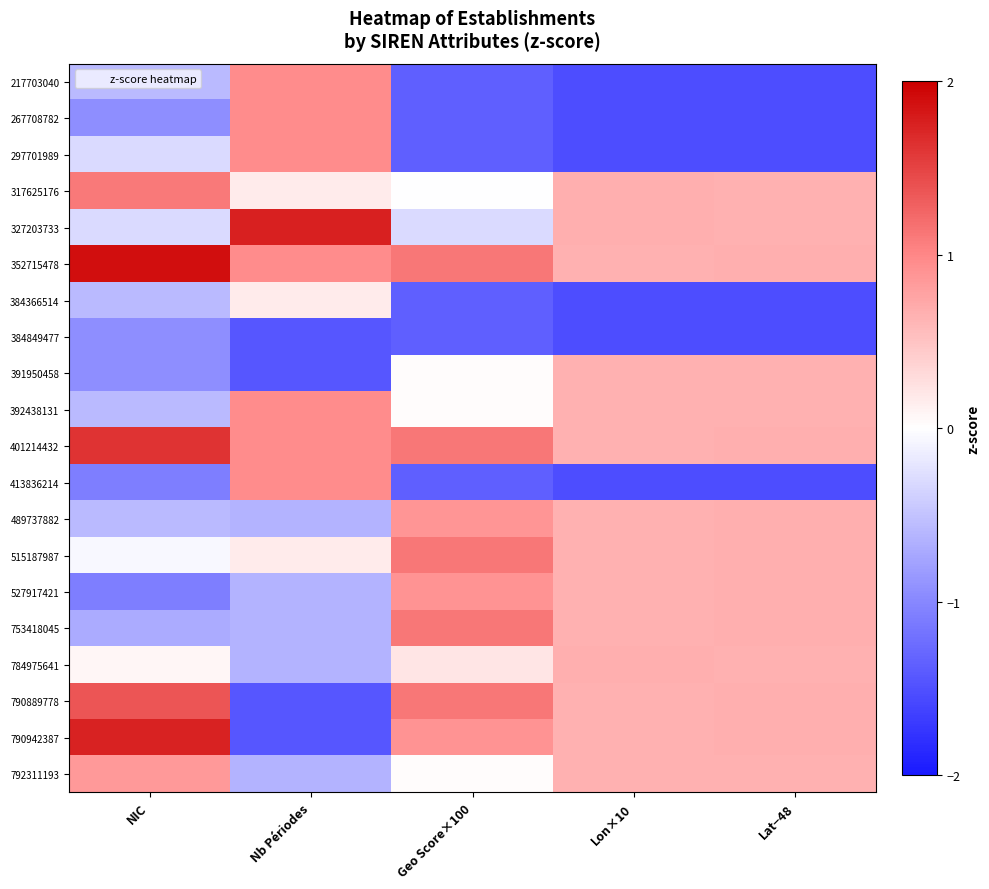

Reading left to right, list all the values displayed in this chart.

217703040: NIC=-0.6	Nb Périodes=1.0	Geo Score×100=-1.4	Lon×10=-1.5	Lat−48=-1.5
267708782: NIC=-1.0	Nb Périodes=1.0	Geo Score×100=-1.4	Lon×10=-1.5	Lat−48=-1.5
297701989: NIC=-0.3	Nb Périodes=1.0	Geo Score×100=-1.4	Lon×10=-1.5	Lat−48=-1.5
317625176: NIC=1.1	Nb Périodes=0.2	Geo Score×100=-0.0	Lon×10=0.7	Lat−48=0.6
327203733: NIC=-0.3	Nb Périodes=1.8	Geo Score×100=-0.3	Lon×10=0.7	Lat−48=0.6
352715478: NIC=1.9	Nb Périodes=1.0	Geo Score×100=1.1	Lon×10=0.7	Lat−48=0.7
384366514: NIC=-0.6	Nb Périodes=0.2	Geo Score×100=-1.4	Lon×10=-1.5	Lat−48=-1.5
384849477: NIC=-1.0	Nb Périodes=-1.4	Geo Score×100=-1.4	Lon×10=-1.5	Lat−48=-1.5
391950458: NIC=-1.0	Nb Périodes=-1.4	Geo Score×100=0.0	Lon×10=0.7	Lat−48=0.7
392438131: NIC=-0.6	Nb Périodes=1.0	Geo Score×100=0.0	Lon×10=0.7	Lat−48=0.7
401214432: NIC=1.6	Nb Périodes=1.0	Geo Score×100=1.1	Lon×10=0.7	Lat−48=0.7
413836214: NIC=-1.1	Nb Périodes=1.0	Geo Score×100=-1.4	Lon×10=-1.5	Lat−48=-1.5
489737882: NIC=-0.6	Nb Périodes=-0.6	Geo Score×100=0.9	Lon×10=0.7	Lat−48=0.7
515187987: NIC=-0.1	Nb Périodes=0.2	Geo Score×100=1.1	Lon×10=0.7	Lat−48=0.7
527917421: NIC=-1.1	Nb Périodes=-0.6	Geo Score×100=0.9	Lon×10=0.7	Lat−48=0.7
753418045: NIC=-0.7	Nb Périodes=-0.6	Geo Score×100=1.1	Lon×10=0.7	Lat−48=0.7
784975641: NIC=0.1	Nb Périodes=-0.6	Geo Score×100=0.2	Lon×10=0.7	Lat−48=0.6
790889778: NIC=1.4	Nb Périodes=-1.4	Geo Score×100=1.1	Lon×10=0.7	Lat−48=0.7
790942387: NIC=1.7	Nb Périodes=-1.4	Geo Score×100=0.9	Lon×10=0.7	Lat−48=0.7
792311193: NIC=0.8	Nb Périodes=-0.6	Geo Score×100=0.0	Lon×10=0.7	Lat−48=0.7